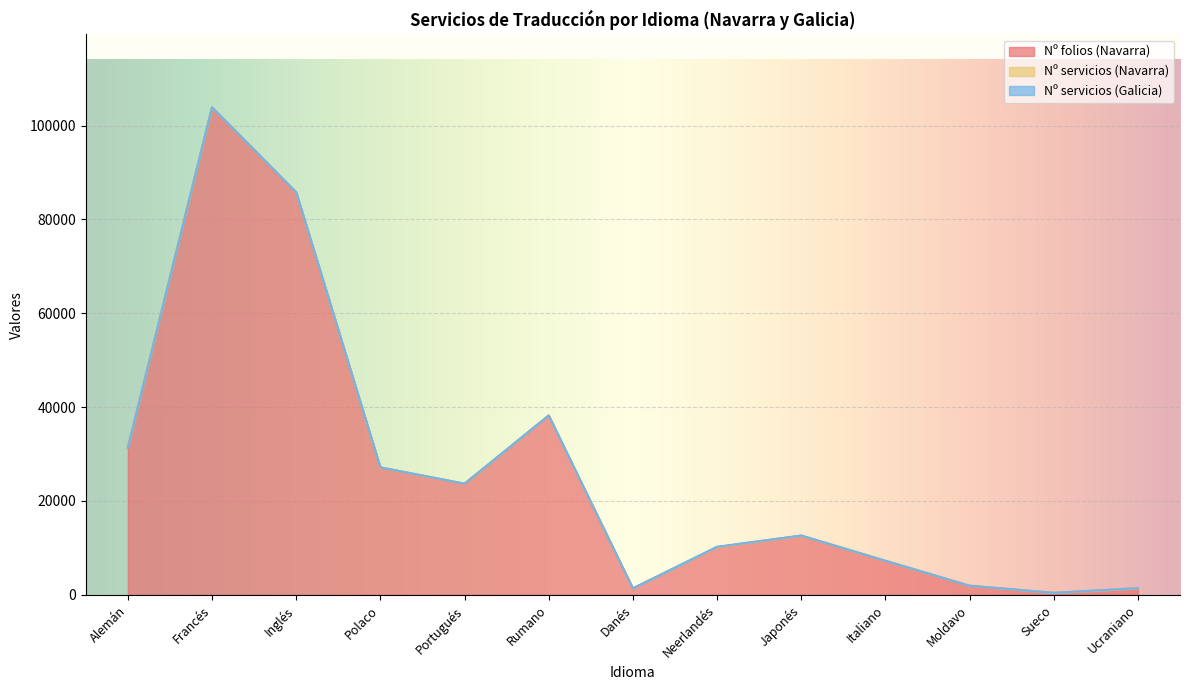

Rank the categories by Nº folios (Navarra) value from lowest to highest.

Sueco, Ucraniano, Danés, Moldavo, Italiano, Neerlandés, Japonés, Portugués, Polaco, Alemán, Rumano, Inglés, Francés